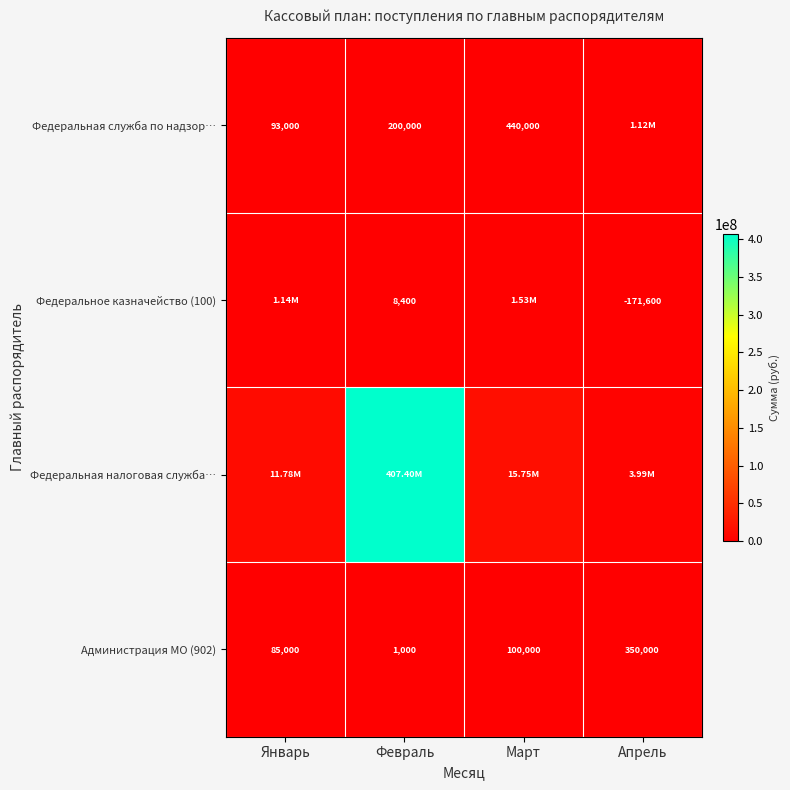

What is the average value of the Федеральная налоговая служба… series?

109732000